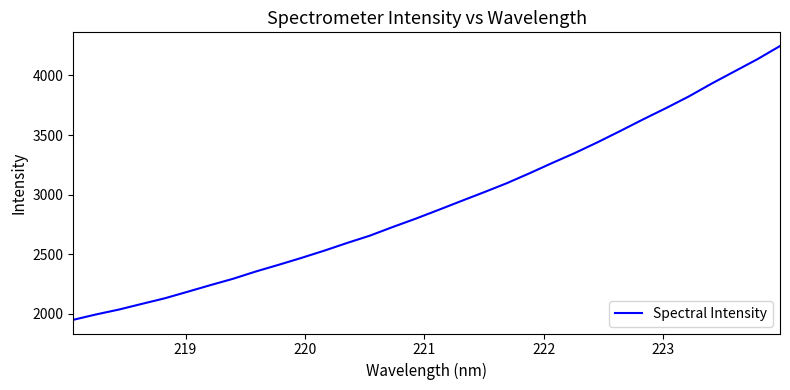

What is the average value?

2926.9